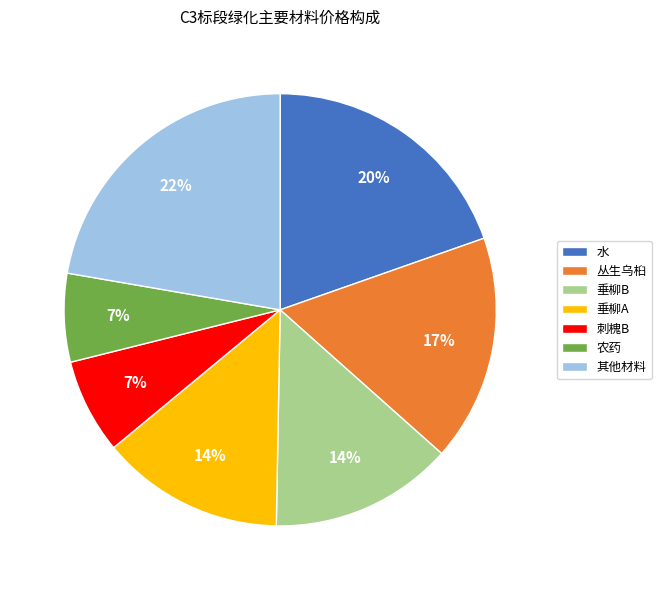

The 农药 slice represents 7% of the pie. True or false?

True